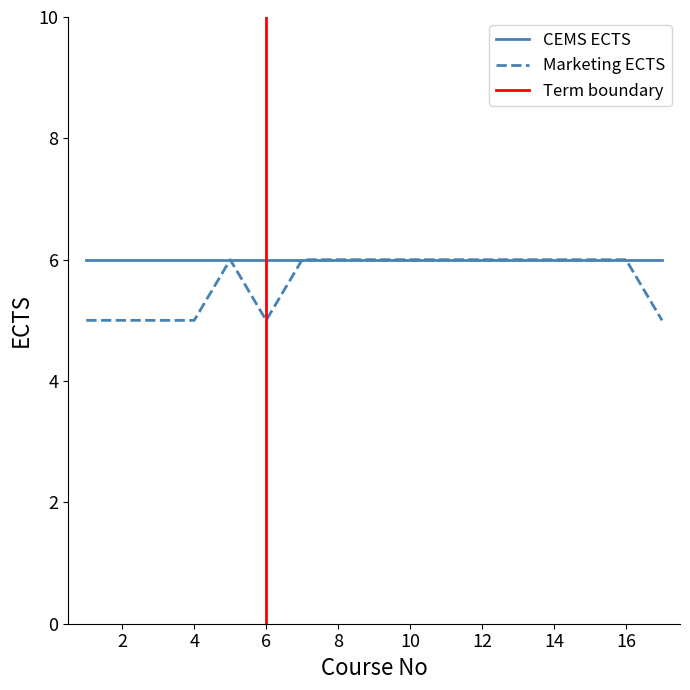

Is it true that the value at 5 is 8?

False